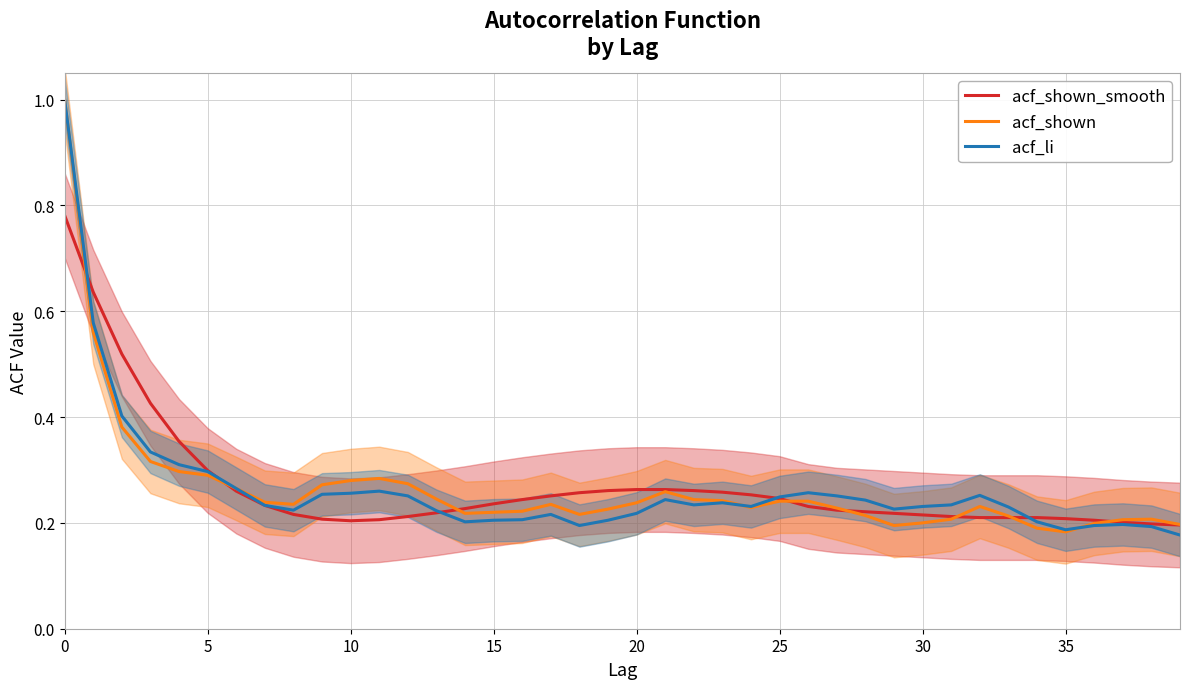

Reading left to right, list all the values displayed in this chart.

acf_shown_smooth: 0.8	0.6	0.5	0.4	0.4	0.3	0.3	0.2	0.2	0.2	0.2	0.2	0.2	0.2	0.2	0.2	0.2	0.3	0.3	0.3	0.3	0.3	0.3	0.3	0.3	0.2	0.2	0.2	0.2	0.2	0.2	0.2	0.2	0.2	0.2	0.2	0.2	0.2	0.2	0.2
acf_shown: 1.0	0.6	0.4	0.3	0.3	0.3	0.3	0.2	0.2	0.3	0.3	0.3	0.3	0.2	0.2	0.2	0.2	0.2	0.2	0.2	0.2	0.3	0.2	0.2	0.2	0.2	0.2	0.2	0.2	0.2	0.2	0.2	0.2	0.2	0.2	0.2	0.2	0.2	0.2	0.2
acf_li: 1.0	0.6	0.4	0.3	0.3	0.3	0.3	0.2	0.2	0.3	0.3	0.3	0.3	0.2	0.2	0.2	0.2	0.2	0.2	0.2	0.2	0.2	0.2	0.2	0.2	0.2	0.3	0.3	0.2	0.2	0.2	0.2	0.3	0.2	0.2	0.2	0.2	0.2	0.2	0.2